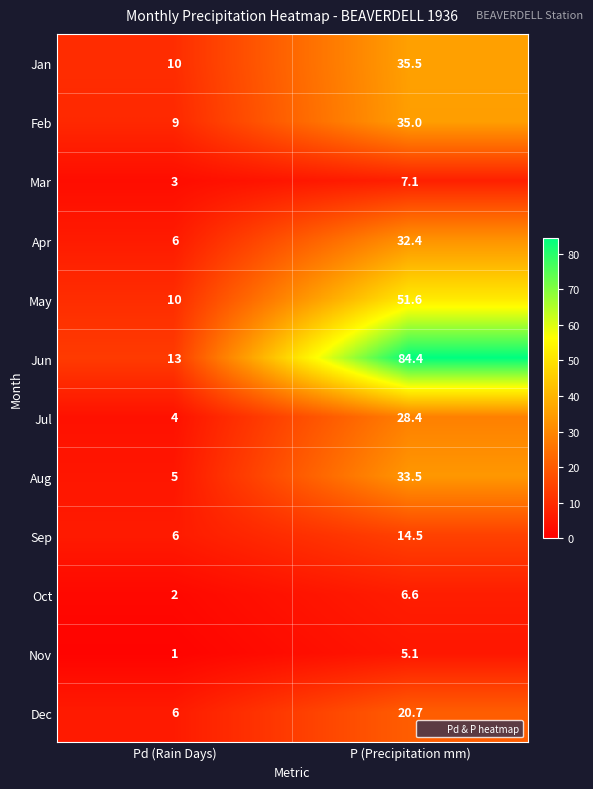

What is the minimum value shown in the chart?

1.0